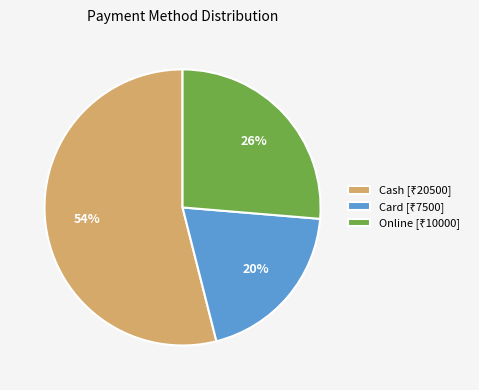

Is there any slice that represents more than half of the pie?

Yes